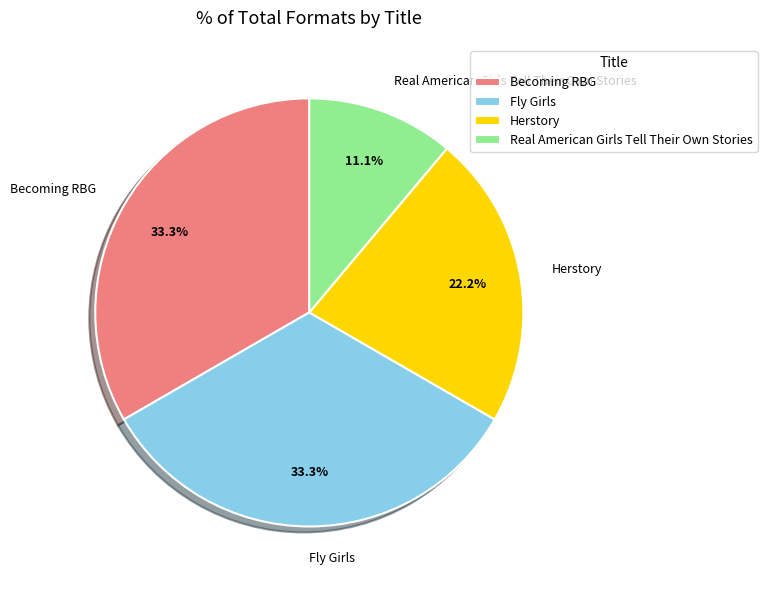

Approximately how many times larger is the value at Real American Girls Tell Their Own Stories compared to Becoming RBG?

0.3